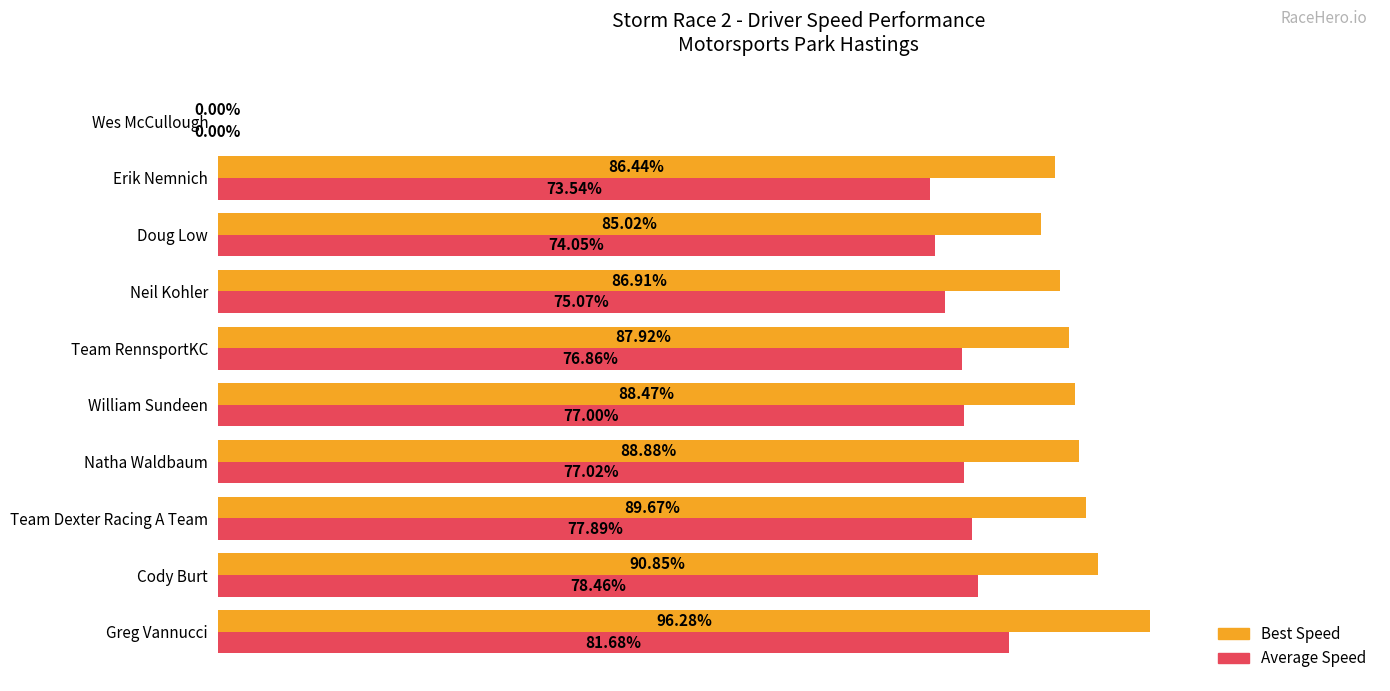

Which series has the largest total across all categories?

Best Speed